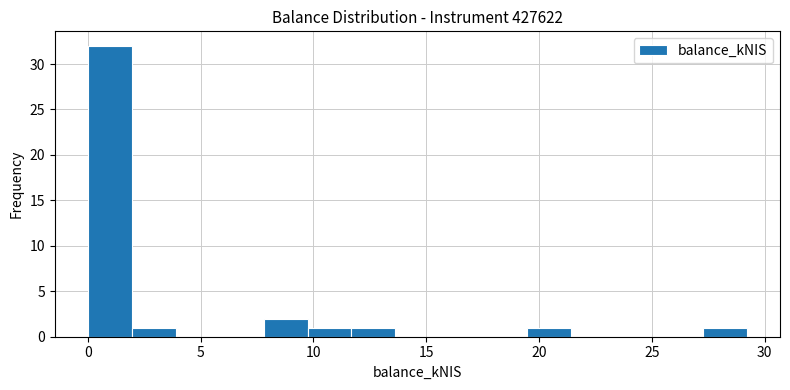

Around what value on the x-axis is the tallest bar? Give the approximate position of its centre, as read against the axis.

1.0